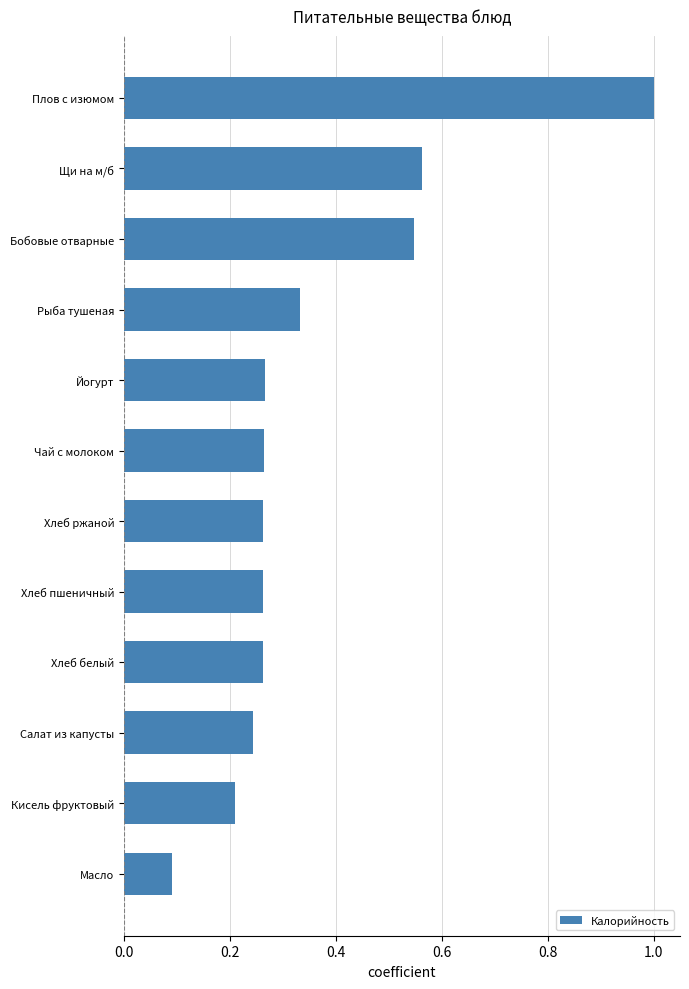

What is the change in value from Масло to Щи на м/б?

+0.5